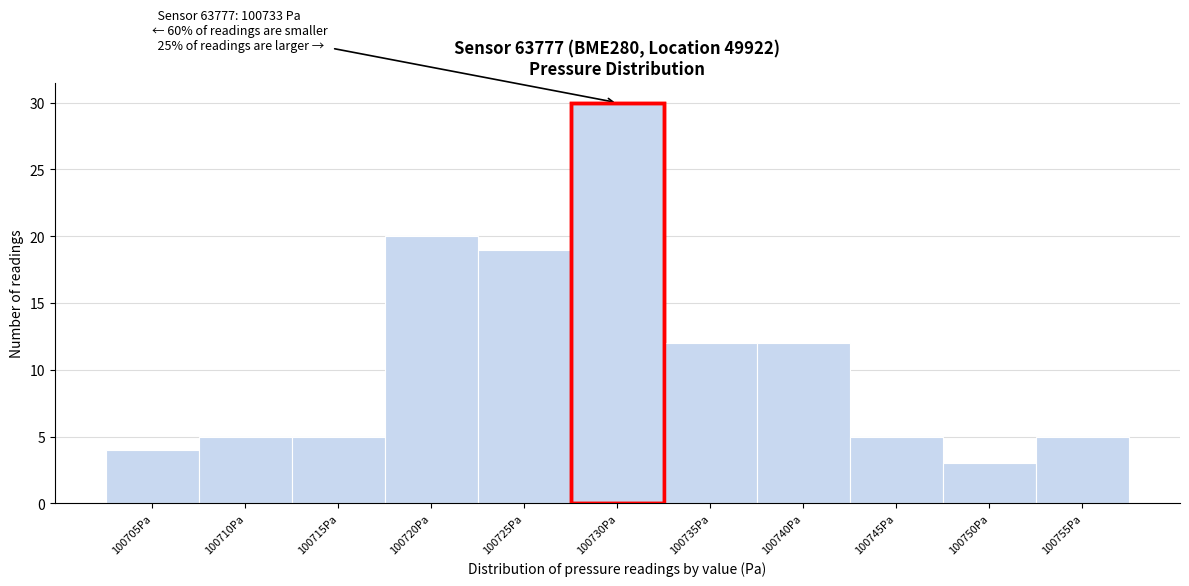

Reading left to right, extract all data points from this chart.

100705Pa=4	100710Pa=5	100715Pa=5	100720Pa=20	100725Pa=19	100730Pa=30	100735Pa=12	100740Pa=12	100745Pa=5	100750Pa=3	100755Pa=5